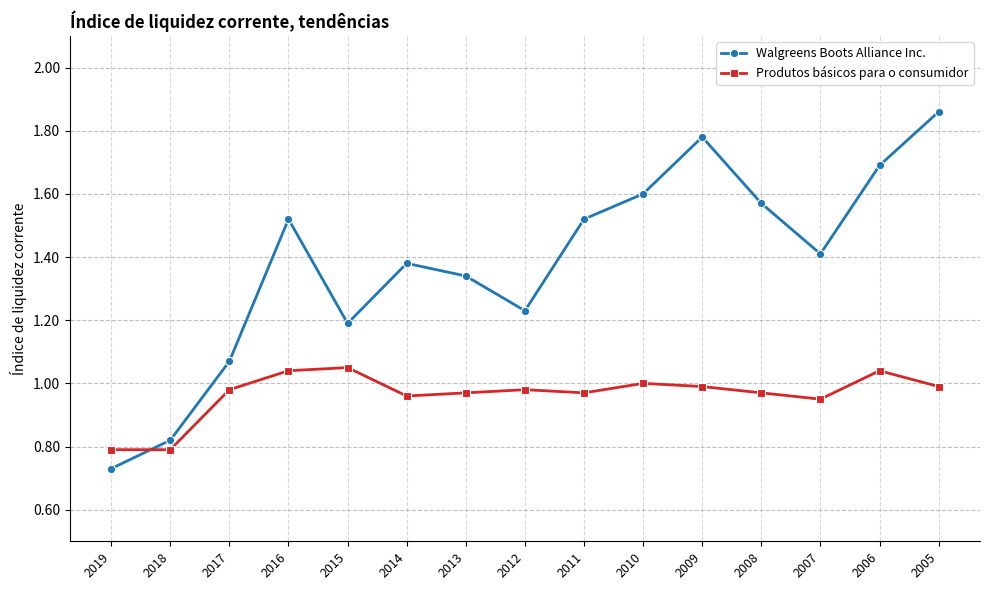

How many interior local valleys does the Walgreens Boots Alliance Inc. series have?

3